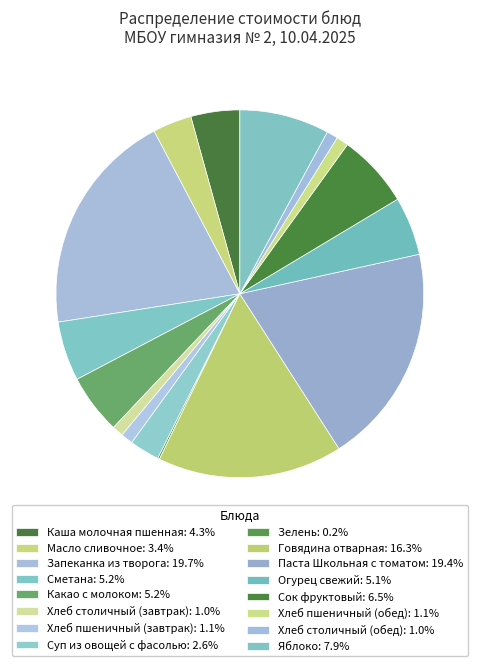

Rank the categories by value from highest to lowest.

Запеканка из творога, Паста Школьная с томатом, Говядина отварная, Яблоко, Сок фруктовый, Какао с молоком, Сметана, Огурец свежий, Каша молочная пшенная, Масло сливочное, Суп из овощей с фасолью, Хлеб пшеничный (завтрак), Хлеб пшеничный (обед), Хлеб столичный (завтрак), Хлеб столичный (обед), Зелень